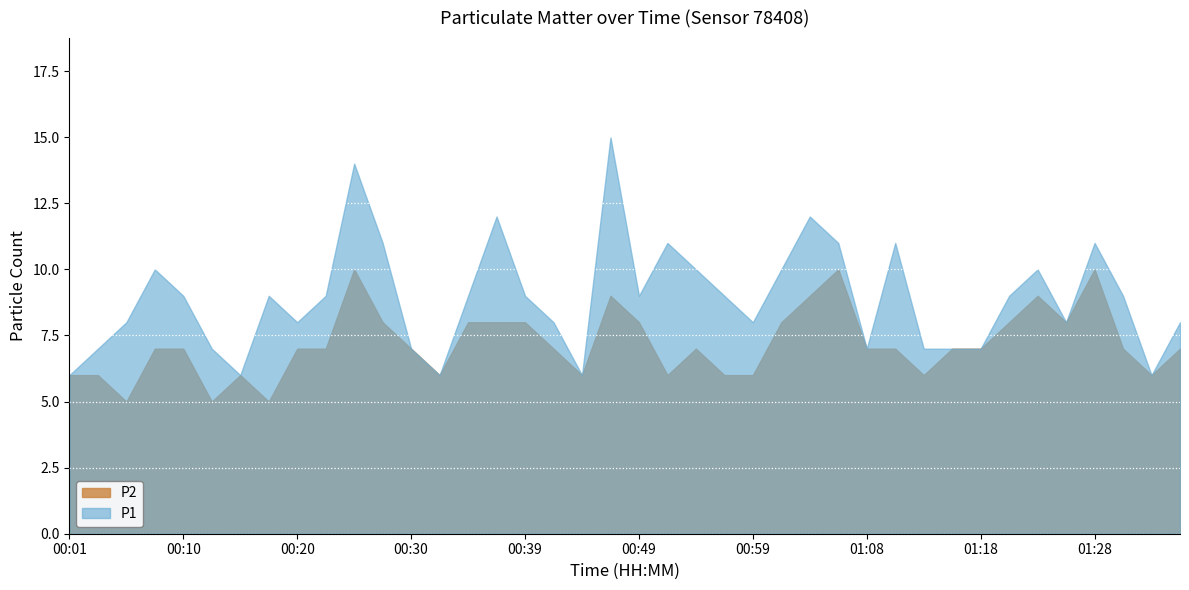

Is it true that P1 equals 11 at 00:03?

False